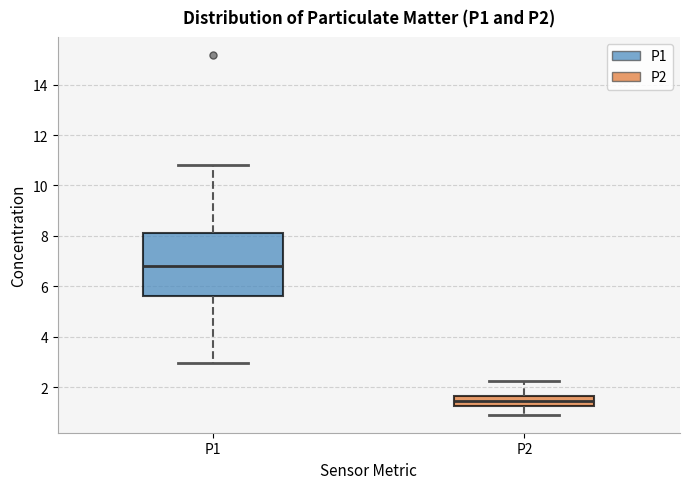

Which box's median line is the highest?

P1